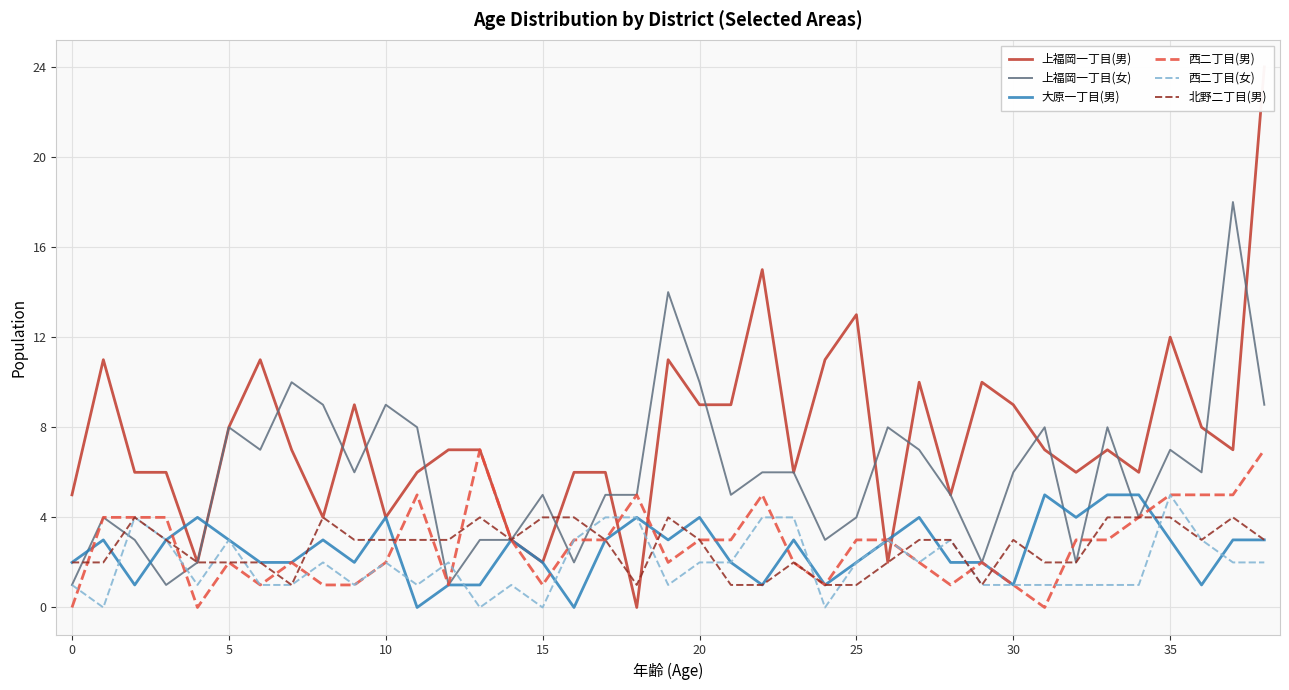

What is the highest value of the 大原一丁目(男) series?

5